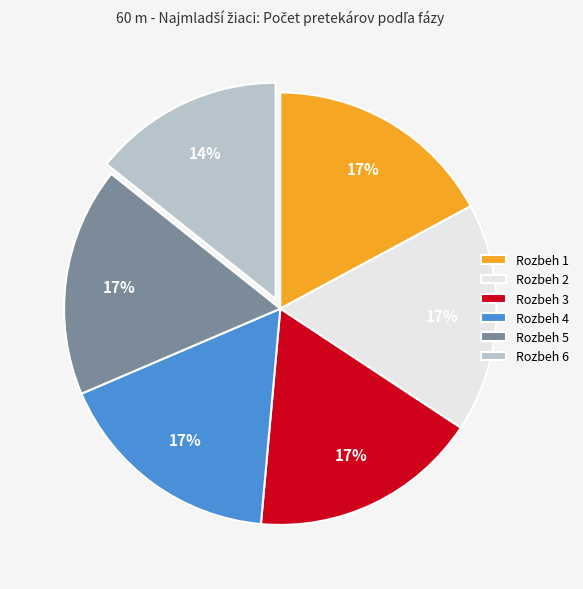

Which slice is the smallest?

Rozbeh 6